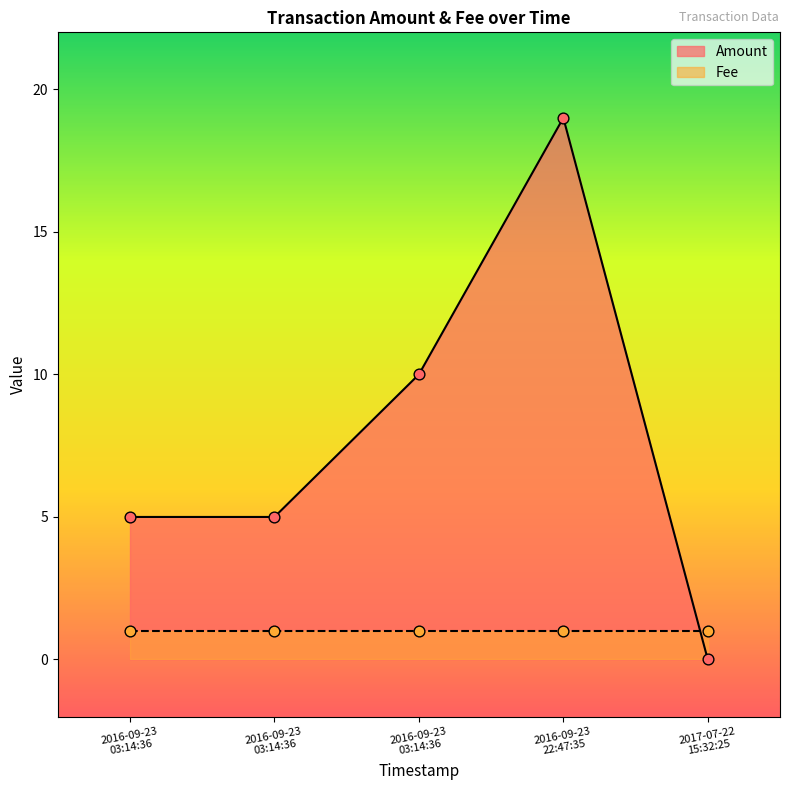

Which series reaches the maximum Y coordinate?

Amount